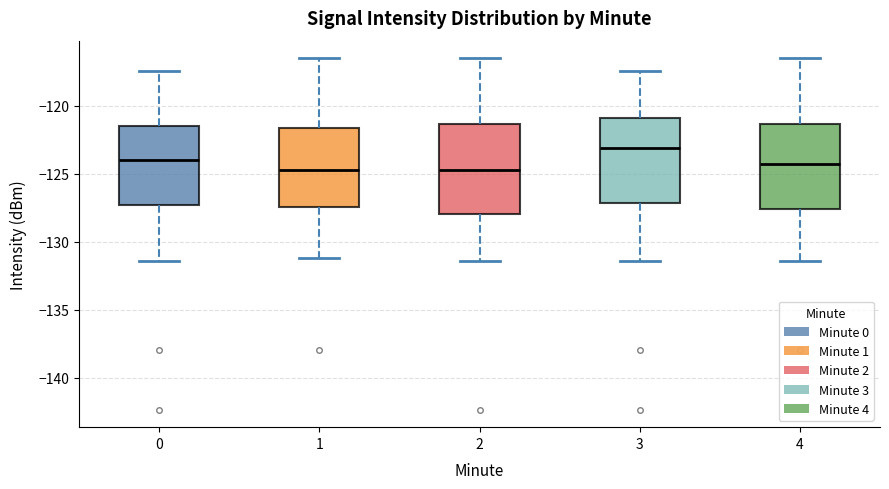

Reading left to right, transcribe this box plot: for each box, give where its median line is, the range the box spans, and where its two whiskers end, as read against the y-axis. The values are not printed on the chart, so give them approximately, as read against the axis.

0: median -124.0, box -127.5 to -121.5, whiskers -131.5 to -117.5
1: median -124.5, box -127.5 to -121.5, whiskers -131.0 to -116.5
2: median -124.5, box -128.0 to -121.5, whiskers -131.5 to -116.5
3: median -123.0, box -127.0 to -121.0, whiskers -131.5 to -117.5
4: median -124.5, box -127.5 to -121.5, whiskers -131.5 to -116.5